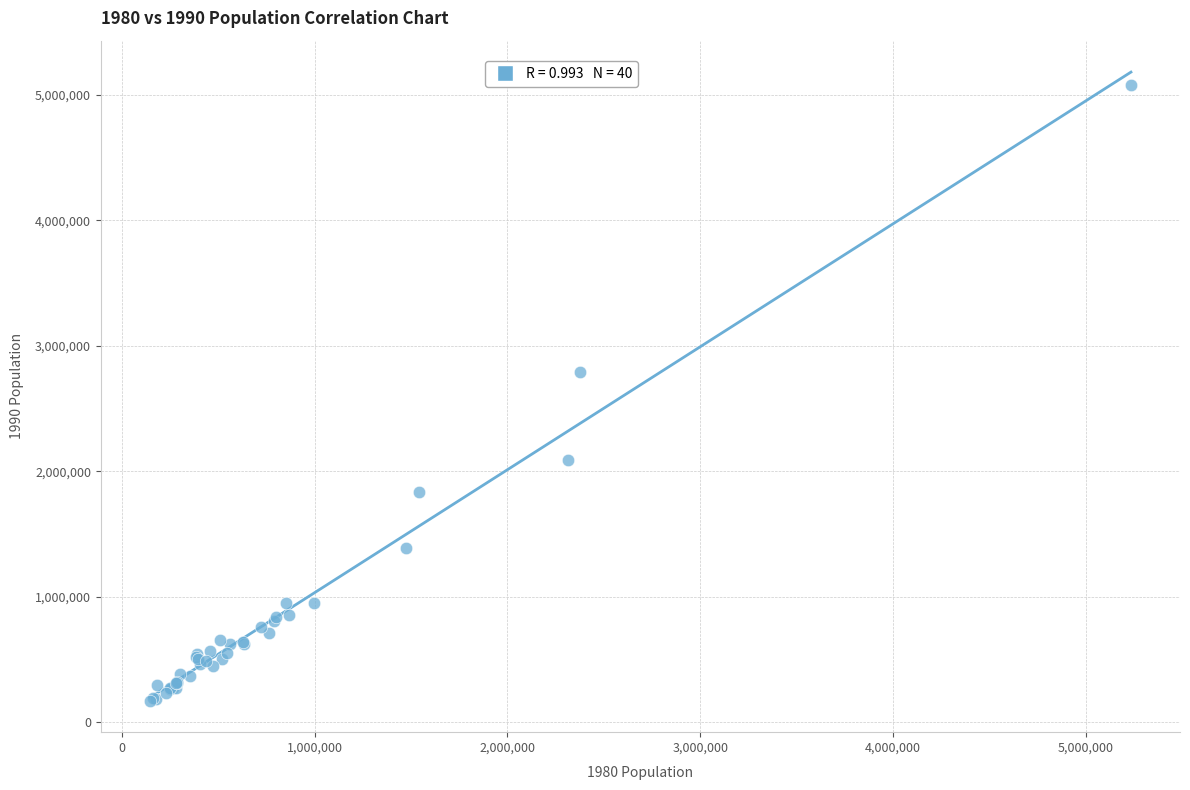

What Y value in the scatter plot is closest to 2624886?

2791585.3